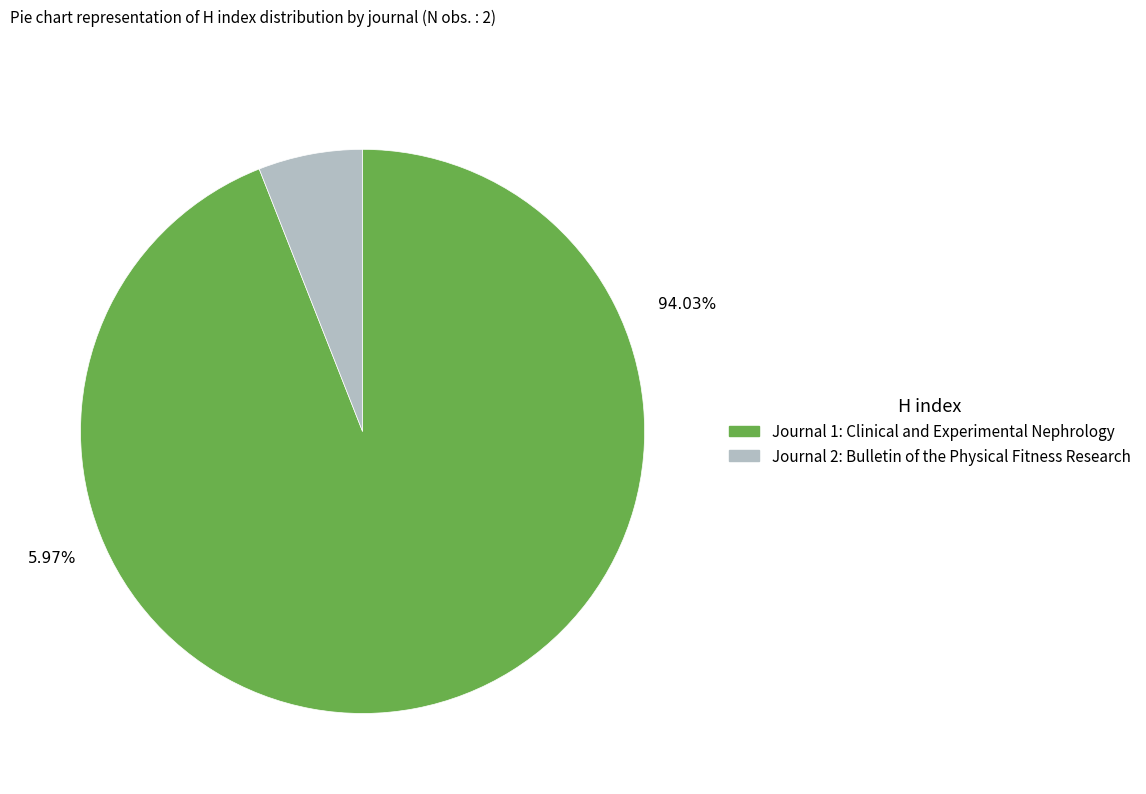

To the nearest percent, what percentage of the pie is Bulletin of the Physical Fitness Research?

6%